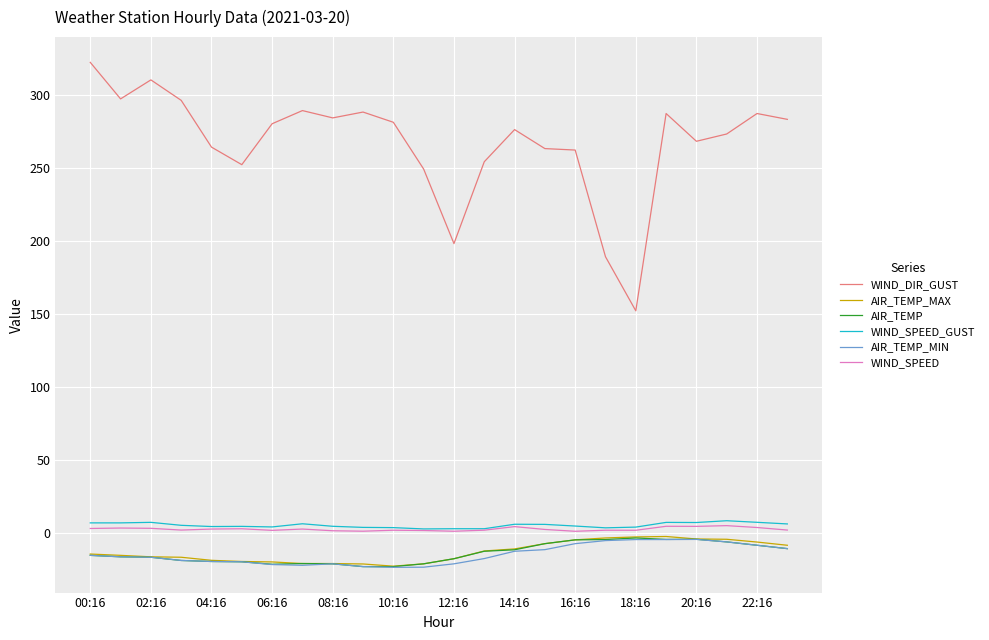

What are all the series names shown in the legend?

WIND_DIR_GUST, AIR_TEMP_MAX, AIR_TEMP, WIND_SPEED_GUST, AIR_TEMP_MIN, WIND_SPEED